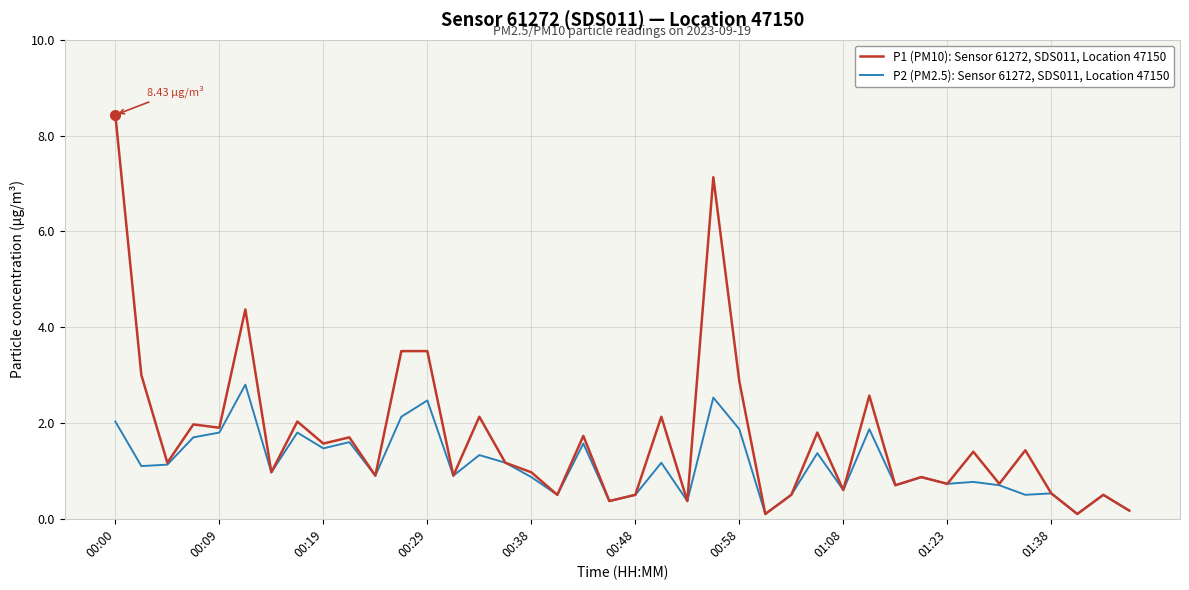

Which series has the largest range (max minus min)?

P1 (PM10): Sensor 61272, SDS011, Location 47150